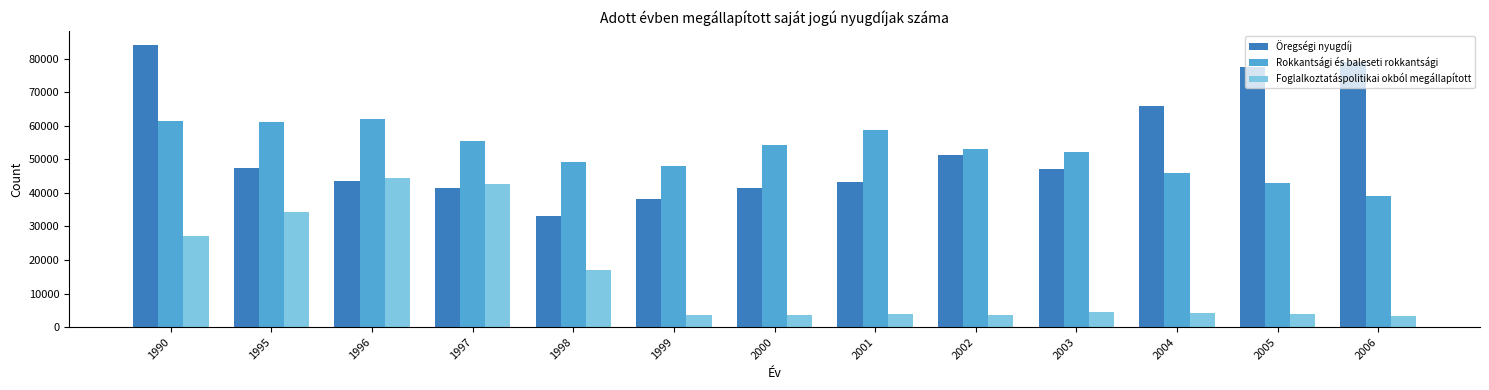

At which category is the sum across all series the highest?

1990